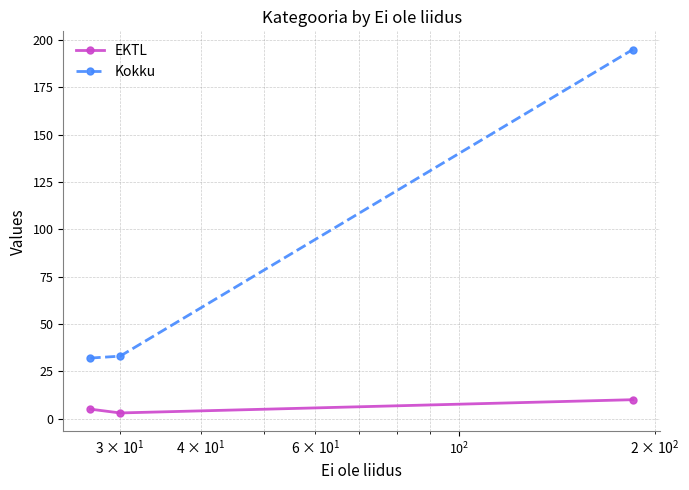

What is the average value of the Kokku series?

87